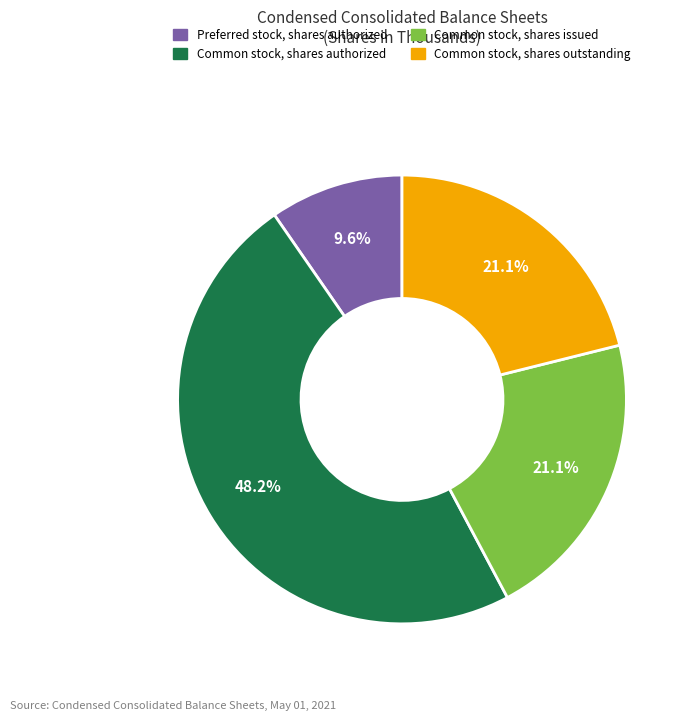

Is there a majority slice in this chart?

No